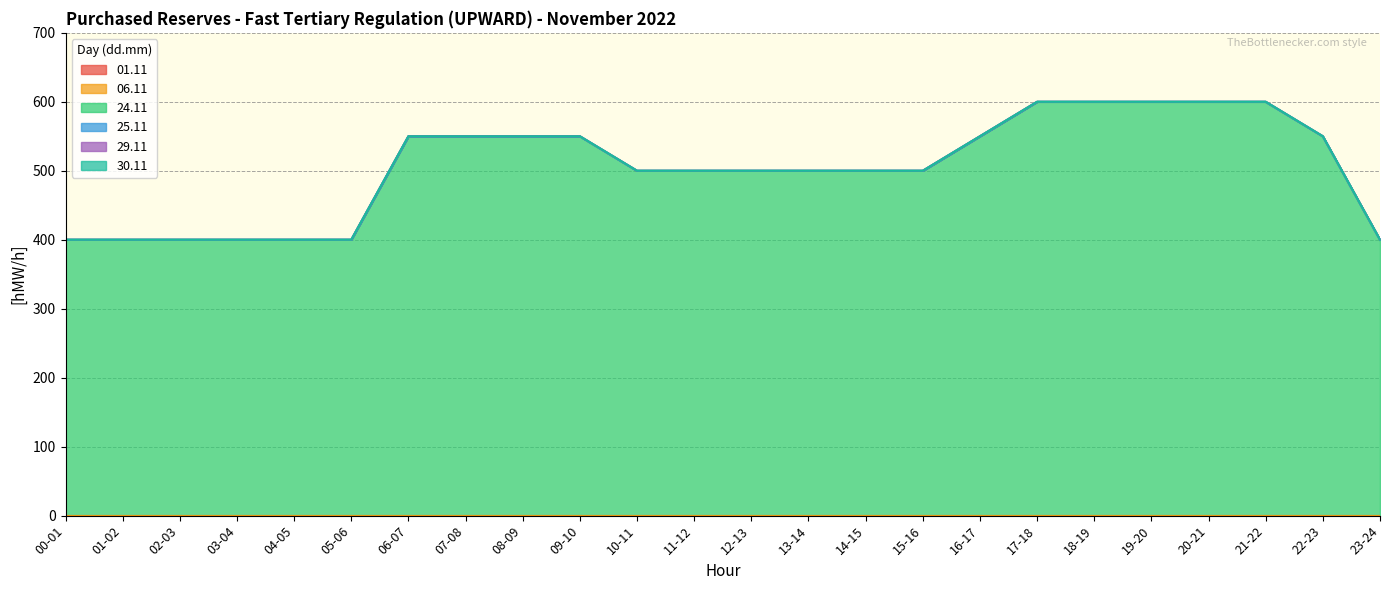

True or false: 25.11 and 30.11 intersect in this chart.

False